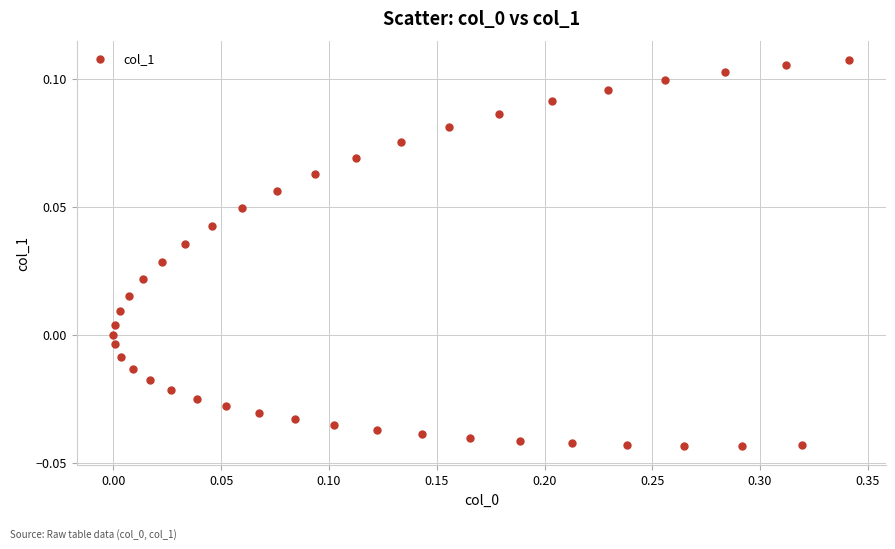

What is the range of X values (max minus min)?

0.3